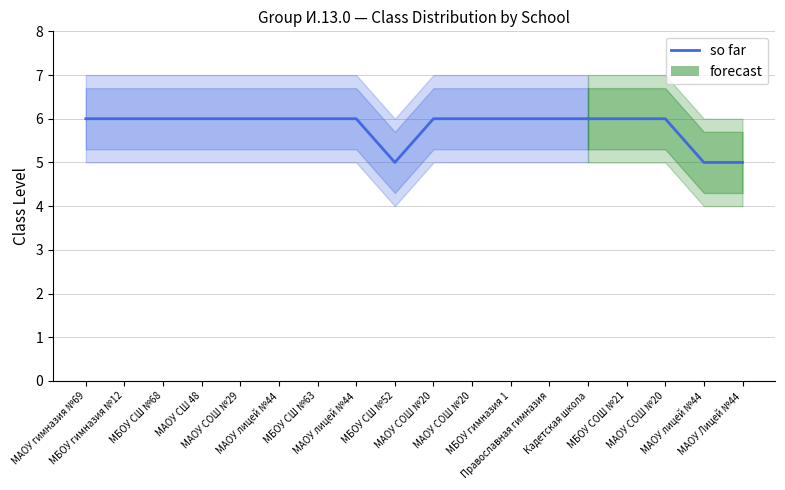

Which category has the highest value across all series?

МАОУ гимназия №69